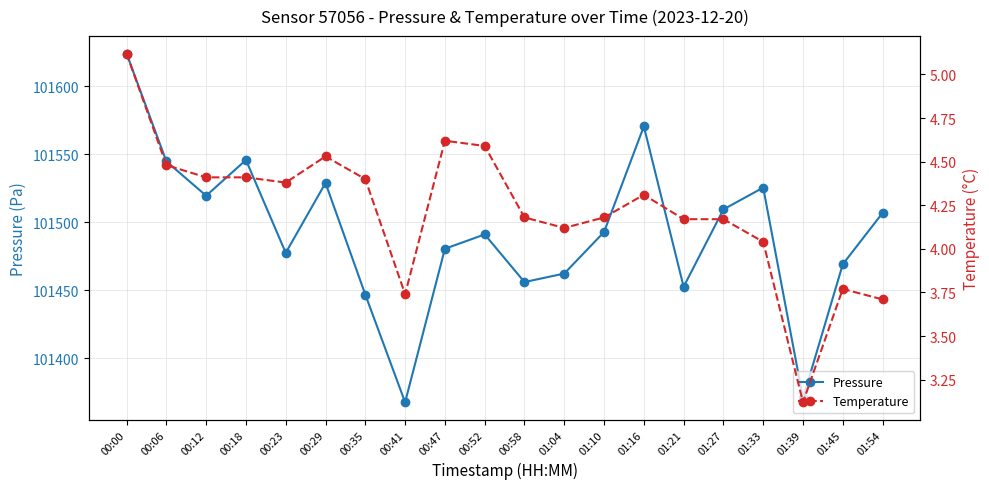

Reading left to right, list all the values displayed in this chart.

Pressure: 00:00=101623.9	00:06=101544.7	00:12=101519.5	00:18=101545.8	00:23=101477.6	00:29=101528.9	00:35=101446.9	00:41=101367.8	00:47=101480.5	00:52=101491.1	00:58=101456.1	01:04=101462.3	01:10=101492.8	01:16=101570.5	01:21=101452.6	01:27=101509.5	01:33=101525.5	01:39=101370.7	01:45=101469.2	01:54=101506.9
Temperature: 00:00=5.1	00:06=4.5	00:12=4.4	00:18=4.4	00:23=4.4	00:29=4.5	00:35=4.4	00:41=3.7	00:47=4.6	00:52=4.6	00:58=4.2	01:04=4.1	01:10=4.2	01:16=4.3	01:21=4.2	01:27=4.2	01:33=4.0	01:39=3.1	01:45=3.8	01:54=3.7